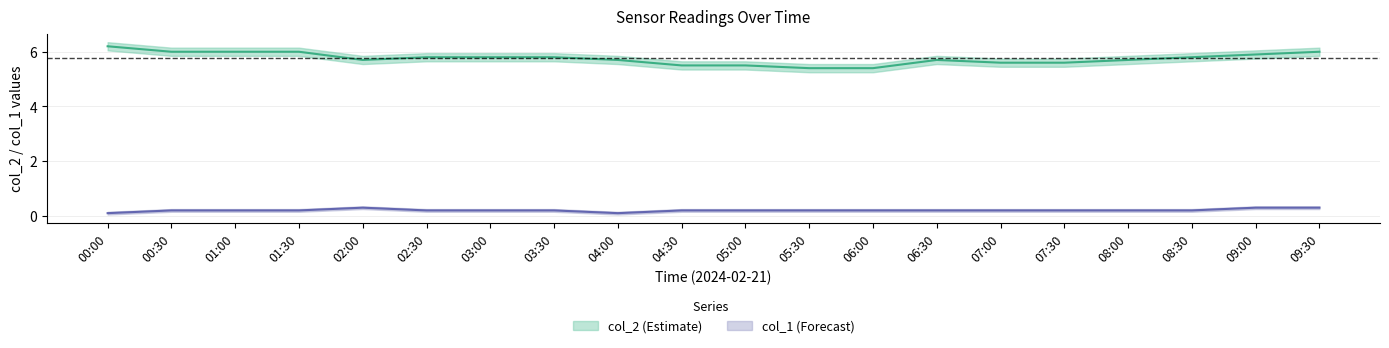

At which category does the chart reach its minimum across all series?

00:00